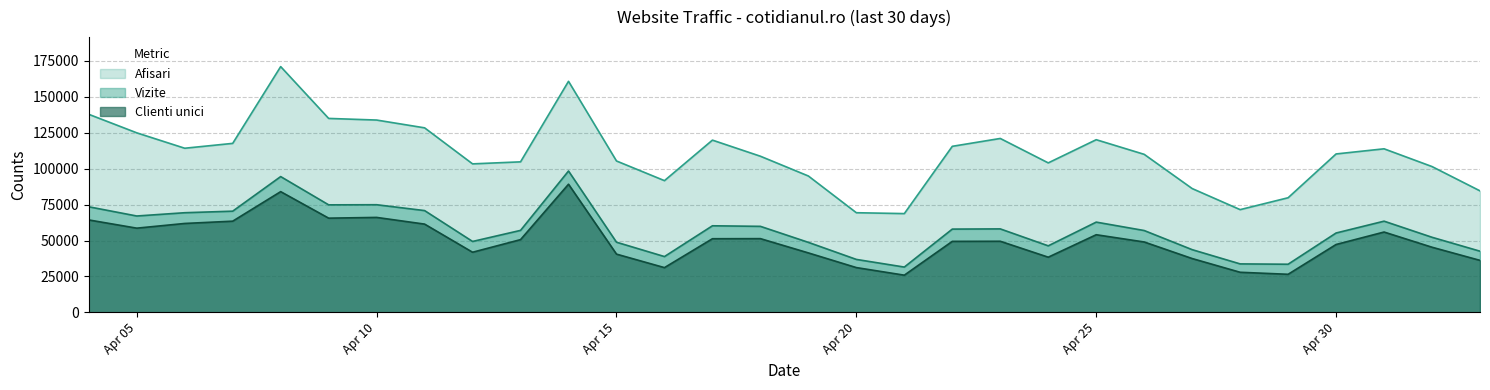

Count the number of categories in the chart.

30